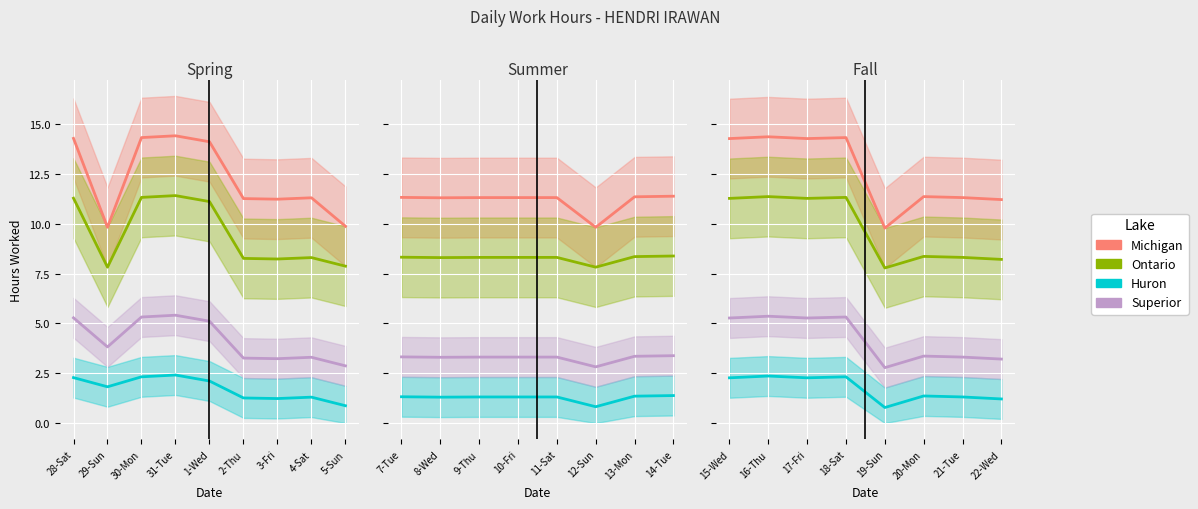

Rank the series at 16-Thu from highest to lowest value.

Michigan, Ontario, Superior, Huron